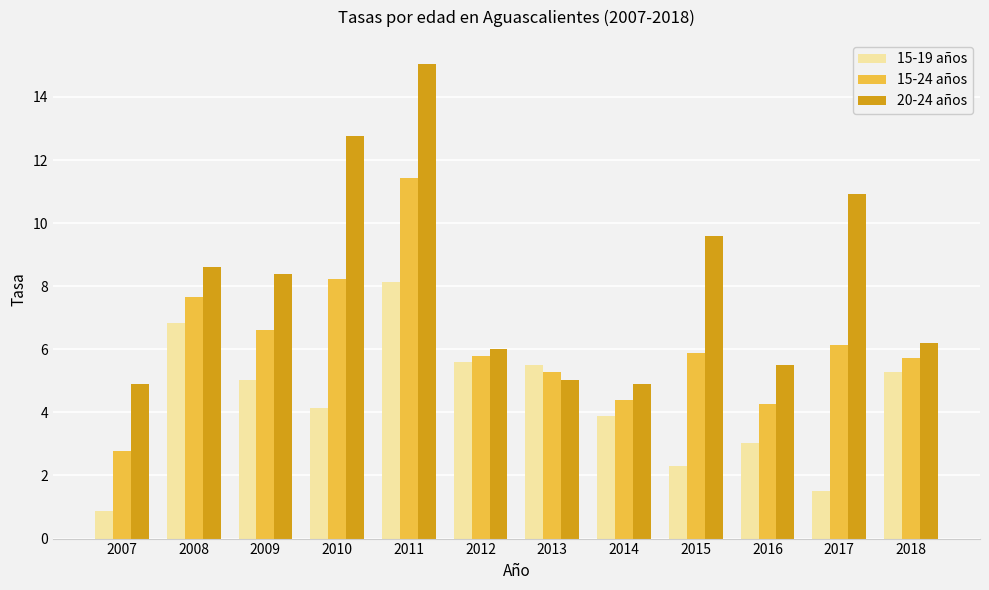

Which series has the largest range (max minus min)?

20-24 años